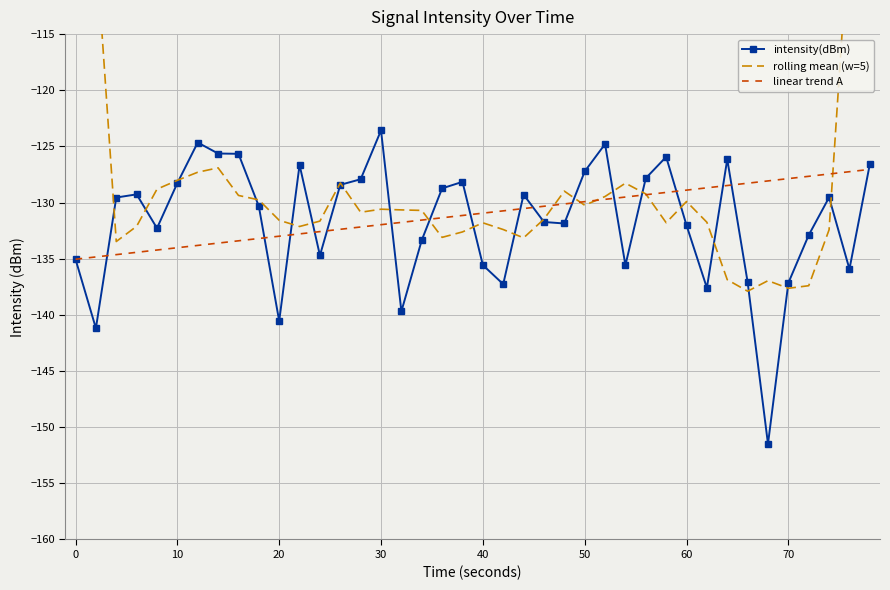

What is the minimum value for intensity(dBm)?

-151.5